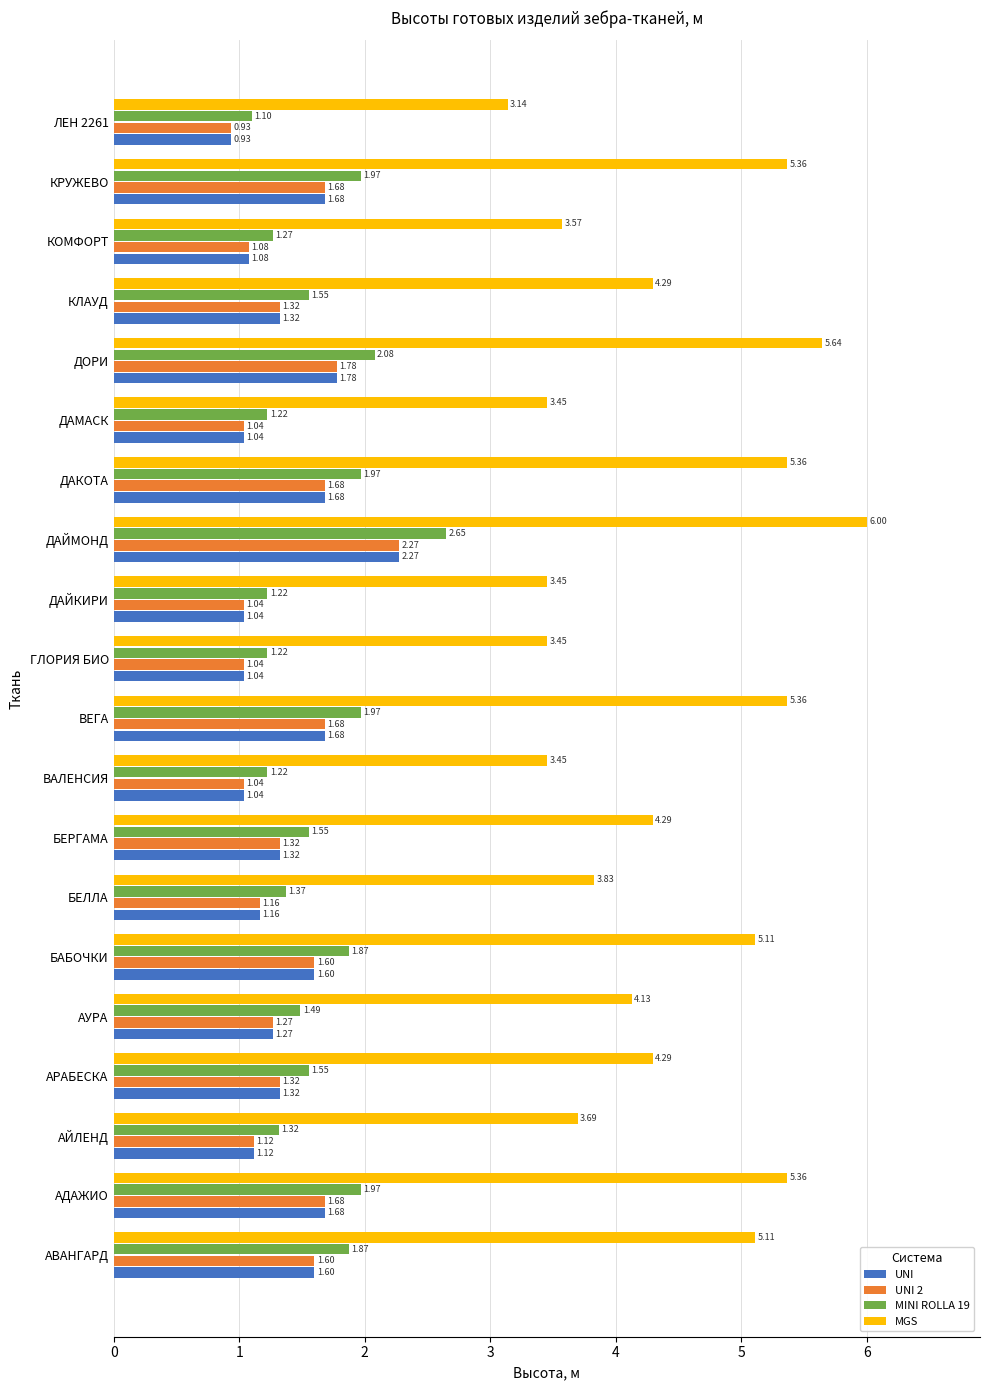

Between КЛАУД and КРУЖЕВО, which series saw the biggest shift?

MGS